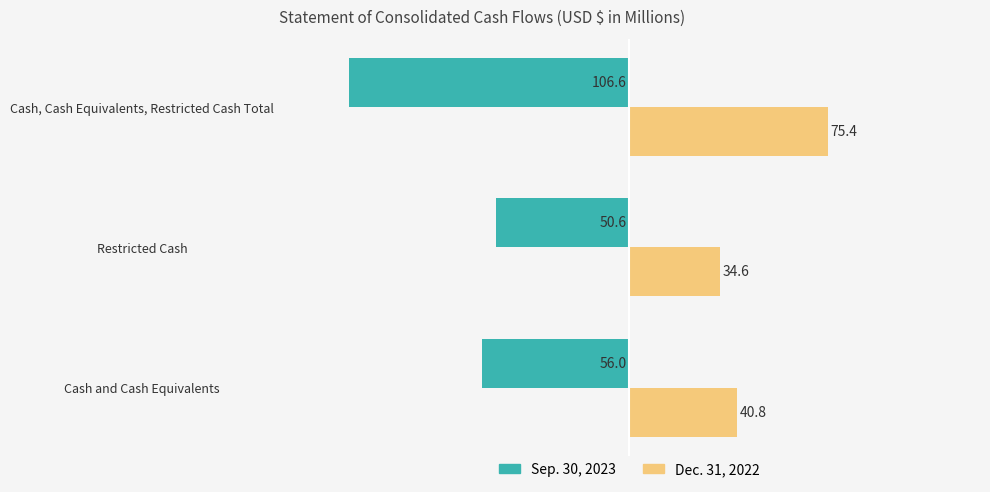

Rank the series at Cash, Cash Equivalents, Restricted Cash Total from highest to lowest value.

Dec. 31, 2022, Sep. 30, 2023